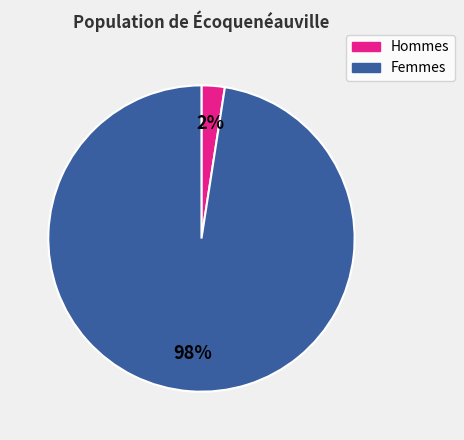

Is there any slice that represents more than half of the pie?

Yes